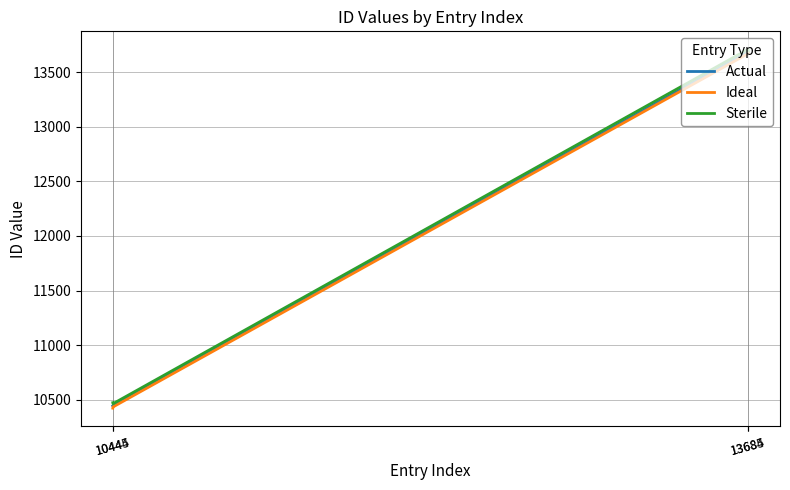

Does the chart have visible grid lines?

Yes